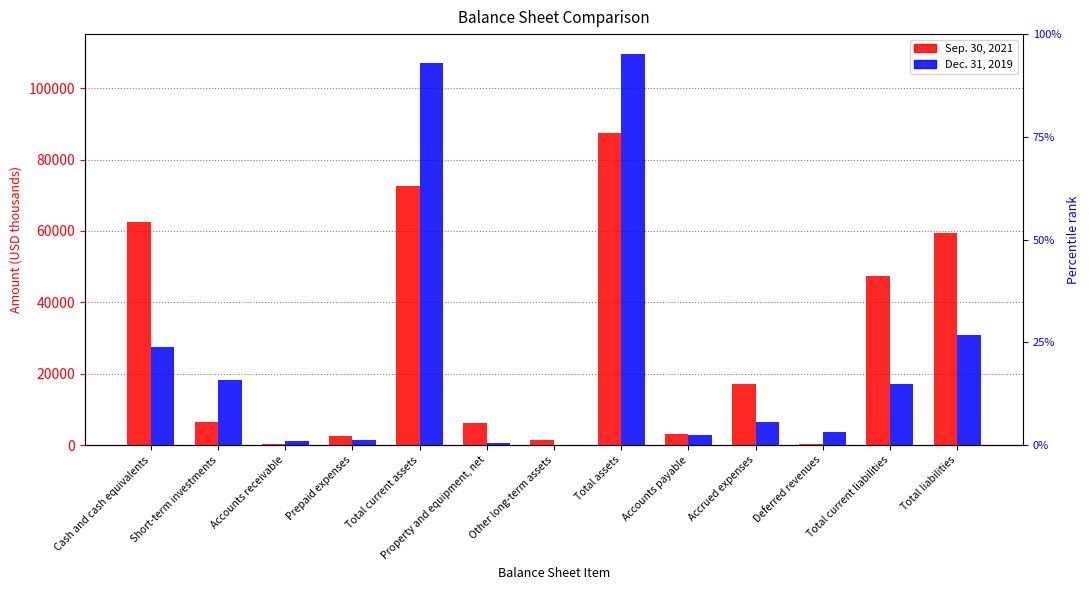

What is the total value across all series at Total current assets?

179615